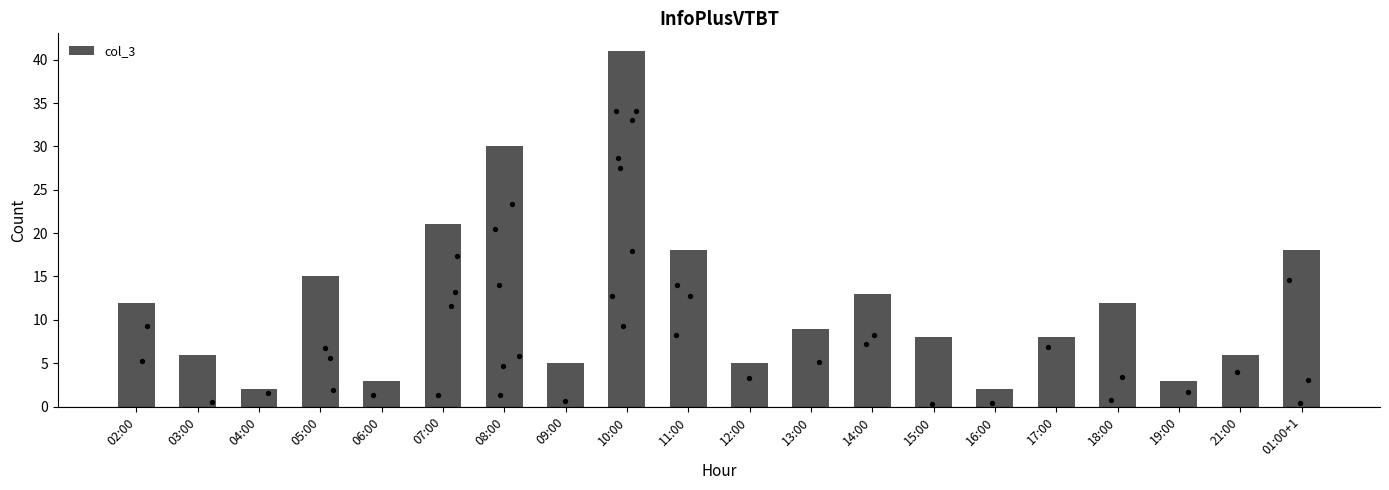

Approximately how many times larger is the value at 14:00 compared to 10:00?

0.3